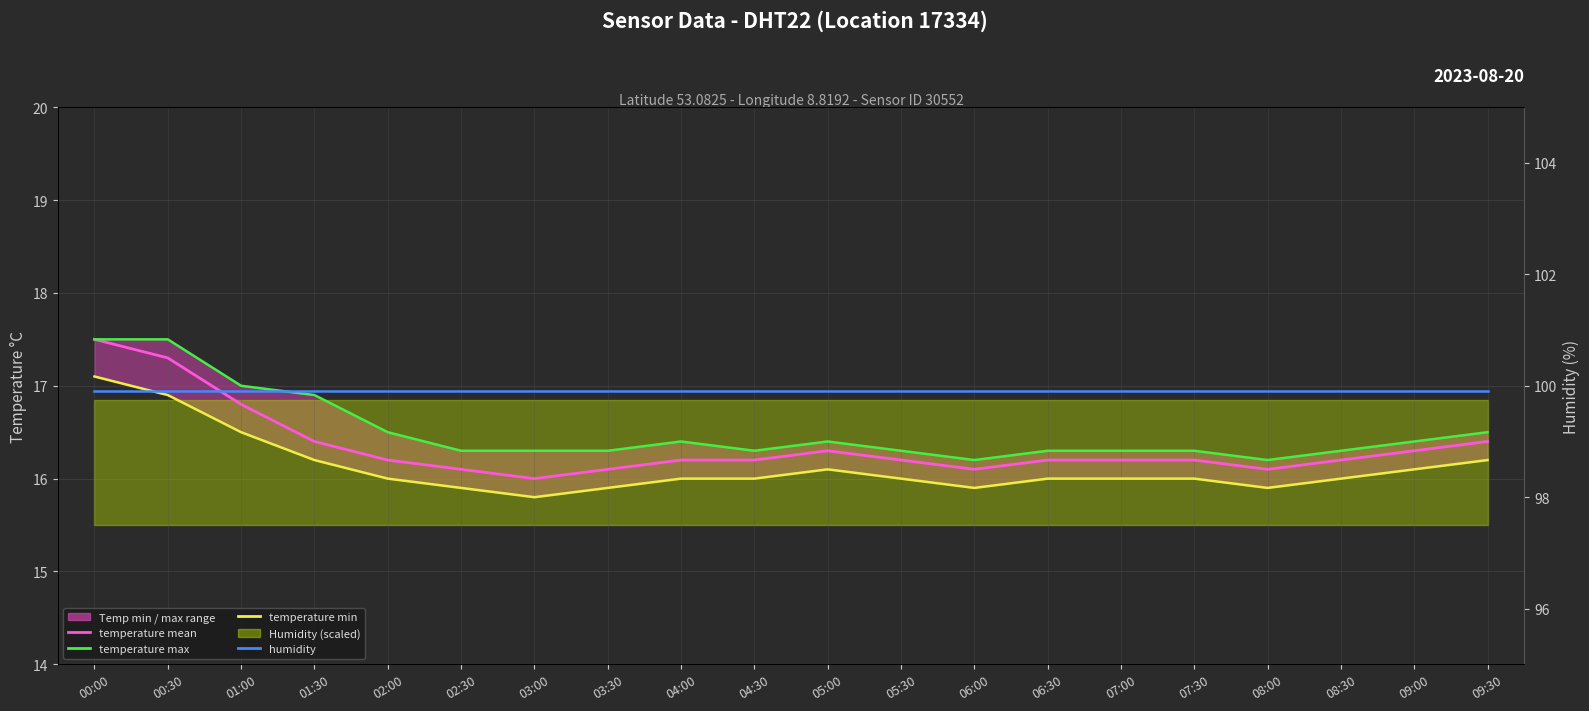

True or false: temperature mean and temperature max intersect in this chart.

False